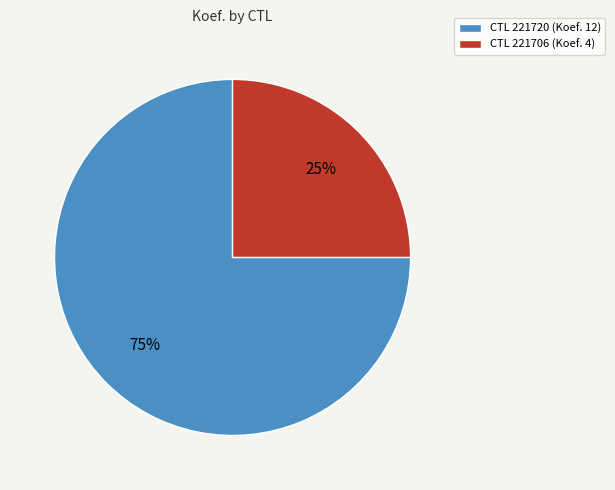

Rank the categories by value from highest to lowest.

CTL 221720 (Koef. 12), CTL 221706 (Koef. 4)